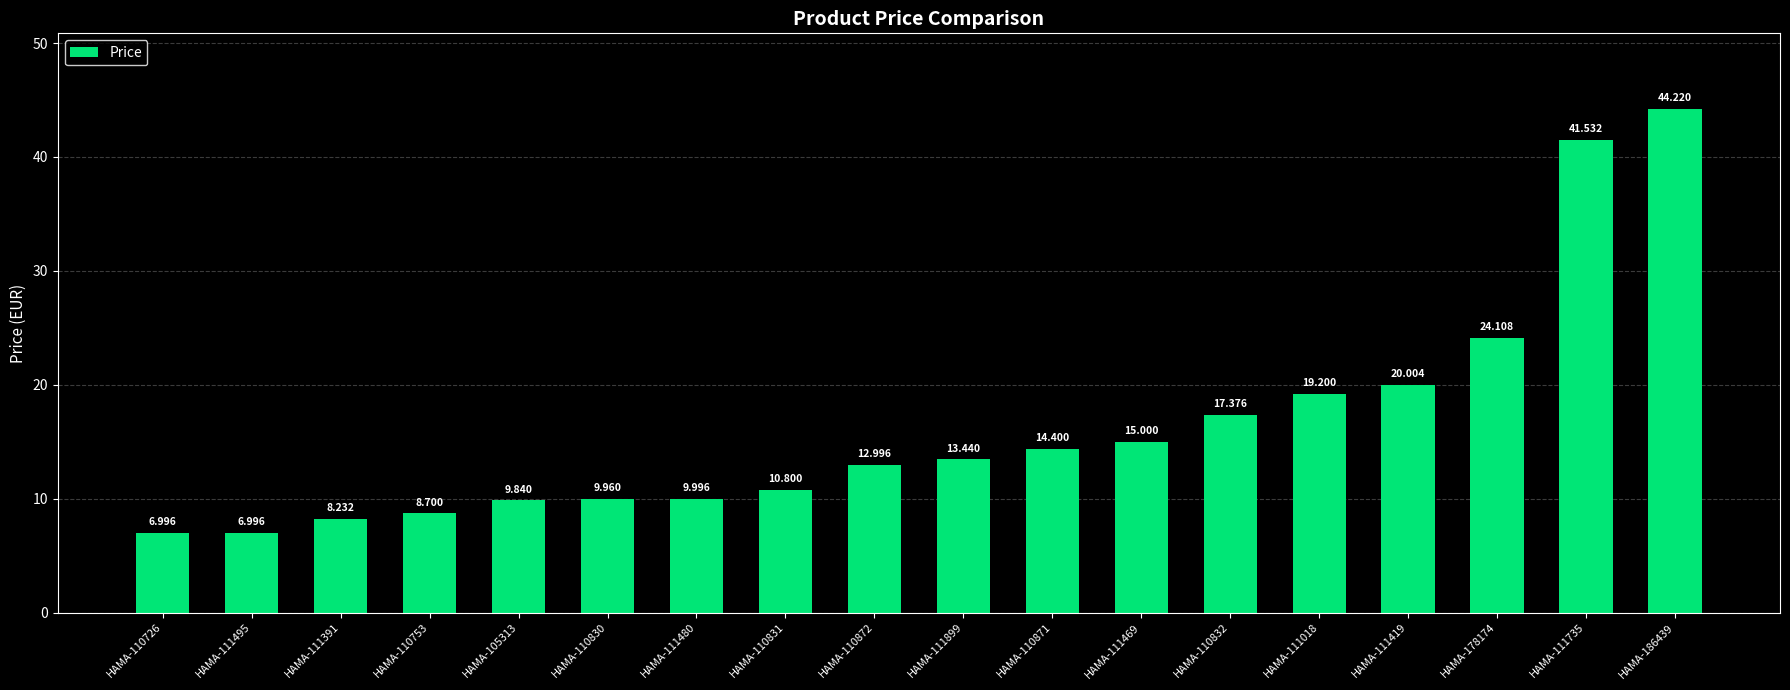

True or false: the data shows 15.0 at HAMA-111469.

True